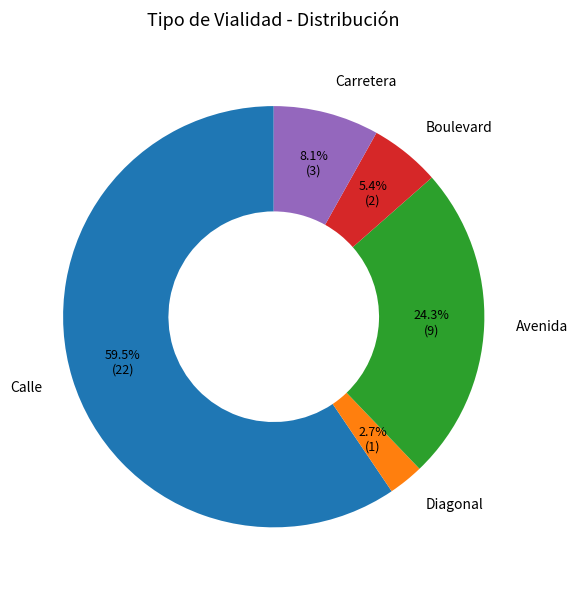

How many slices are in this pie chart?

5